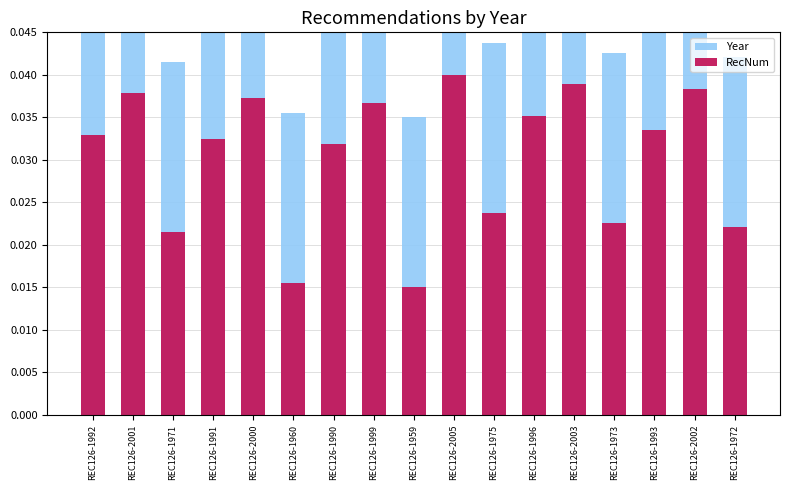

Is it true that Year equals 0.0 at REC126-1971?

True